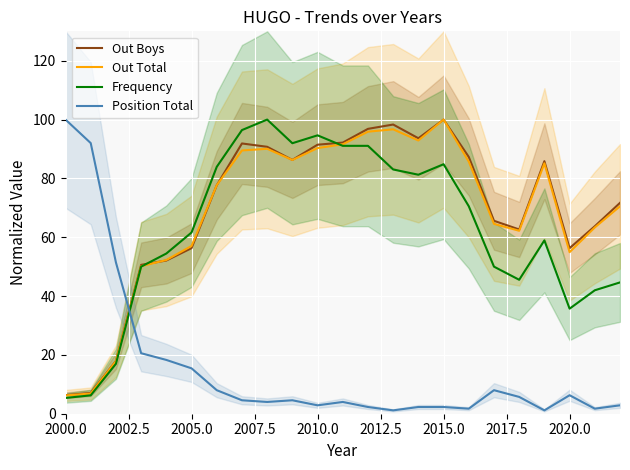

Which series ends up on top after the final intersection of Position Total and Out Boys?

Out Boys